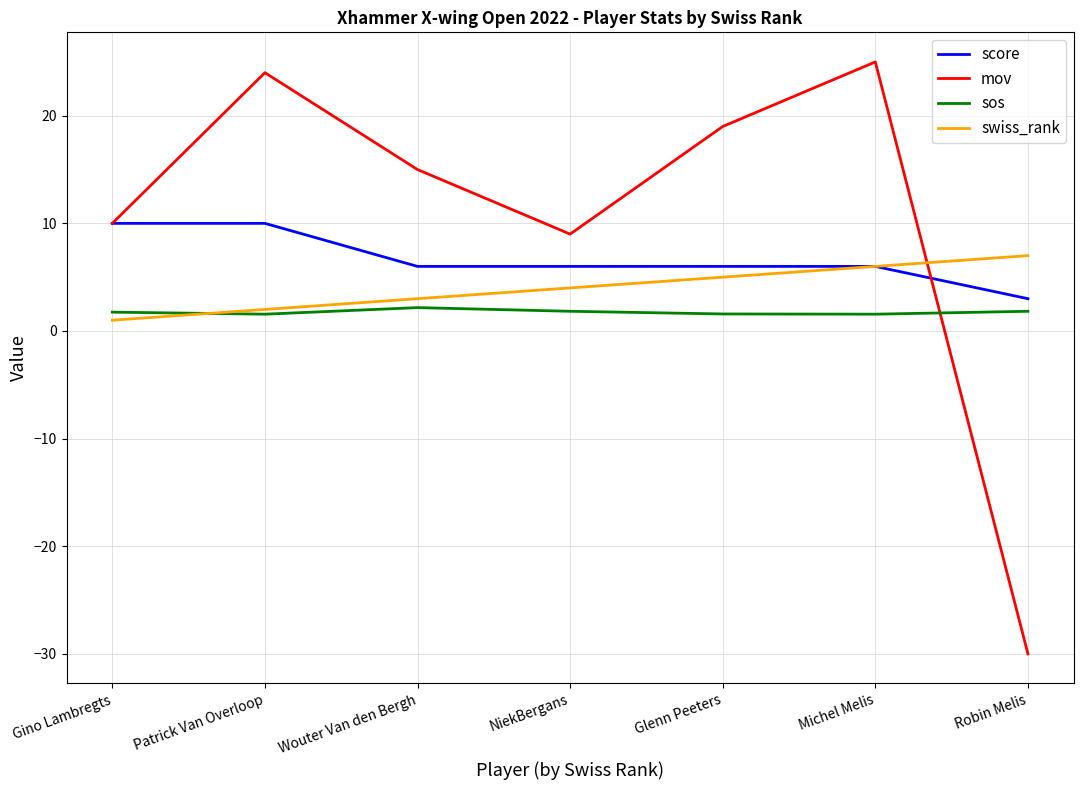

Read the score value at Glenn Peeters.

6.0